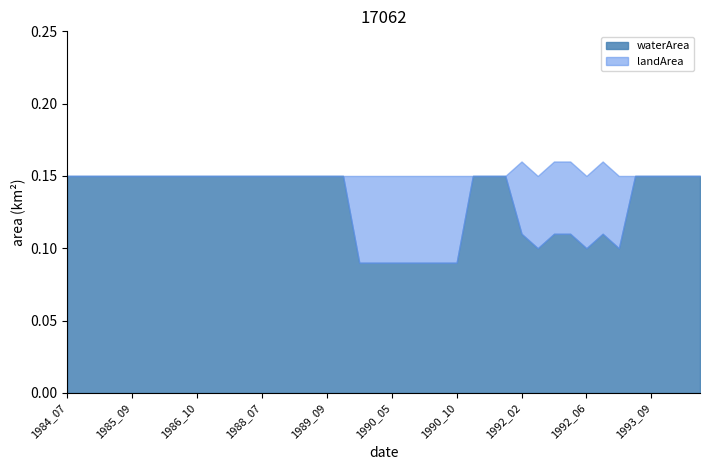

Reading left to right, what are all the values shown in this chart?

waterArea: 1984_07=0.1	1984_09=0.1	1984_10=0.1	1985_07=0.1	1985_09=0.1	1985_10=0.1	1986_07=0.1	1986_09=0.1	1986_10=0.1	1987_07=0.1	1987_09=0.1	1987_10=0.1	1988_07=0.1	1988_09=0.1	1988_10=0.1	1989_07=0.1	1989_09=0.1	1989_10=0.1	1990_02=0.1	1990_04=0.1	1990_05=0.1	1990_06=0.1	1990_08=0.1	1990_09=0.1	1990_10=0.1	1991_07=0.1	1991_09=0.1	1991_10=0.1	1992_02=0.1	1992_03=0.1	1992_04=0.1	1992_05=0.1	1992_06=0.1	1992_07=0.1	1992_10=0.1	1993_07=0.1	1993_09=0.1	1993_10=0.1	1994_07=0.1	1994_09=0.1
landArea: 1984_07=0.0	1984_09=0.0	1984_10=0.0	1985_07=0.0	1985_09=0.0	1985_10=0.0	1986_07=0.0	1986_09=0.0	1986_10=0.0	1987_07=0.0	1987_09=0.0	1987_10=0.0	1988_07=0.0	1988_09=0.0	1988_10=0.0	1989_07=0.0	1989_09=0.0	1989_10=0.0	1990_02=0.1	1990_04=0.1	1990_05=0.1	1990_06=0.1	1990_08=0.1	1990_09=0.1	1990_10=0.1	1991_07=0.0	1991_09=0.0	1991_10=0.0	1992_02=0.1	1992_03=0.1	1992_04=0.1	1992_05=0.1	1992_06=0.1	1992_07=0.1	1992_10=0.1	1993_07=0.0	1993_09=0.0	1993_10=0.0	1994_07=0.0	1994_09=0.0